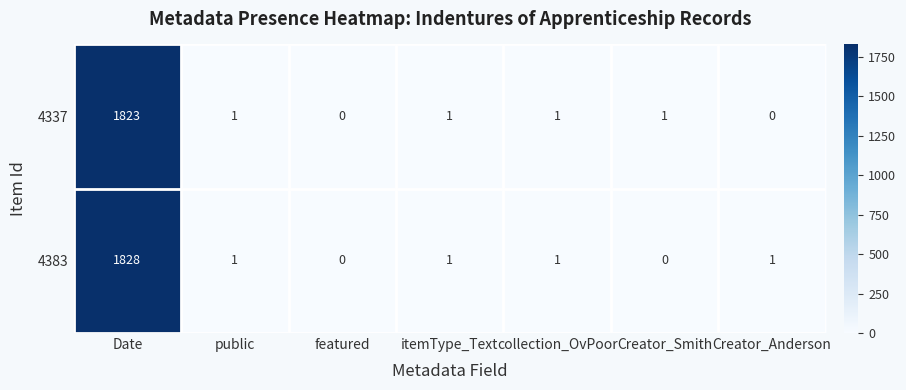

Reading right to left, what are all the values shown in this chart?

4337: Creator_Anderson=0	Creator_Smith=1	collection_OvPoor=1	itemType_Text=1	featured=0	public=1	Date=1823
4383: Creator_Anderson=1	Creator_Smith=0	collection_OvPoor=1	itemType_Text=1	featured=0	public=1	Date=1828